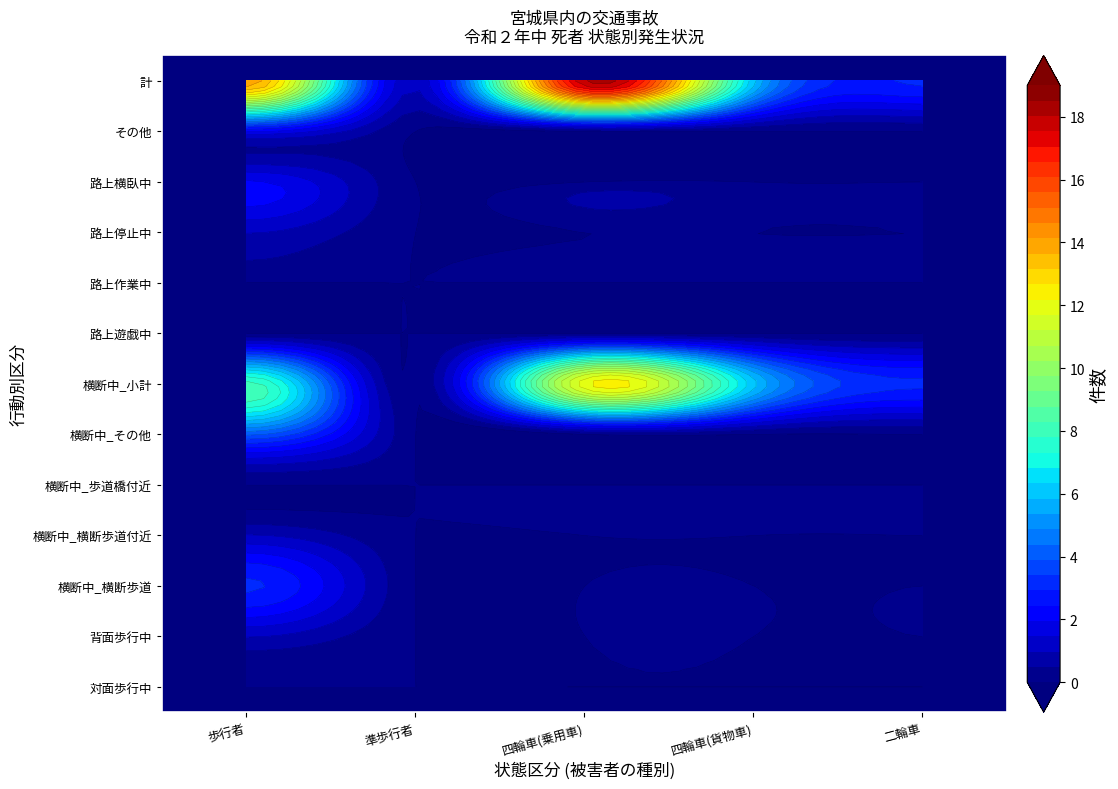

Is it true that 準歩行者 equals 0 at 横断中_横断歩道?

True